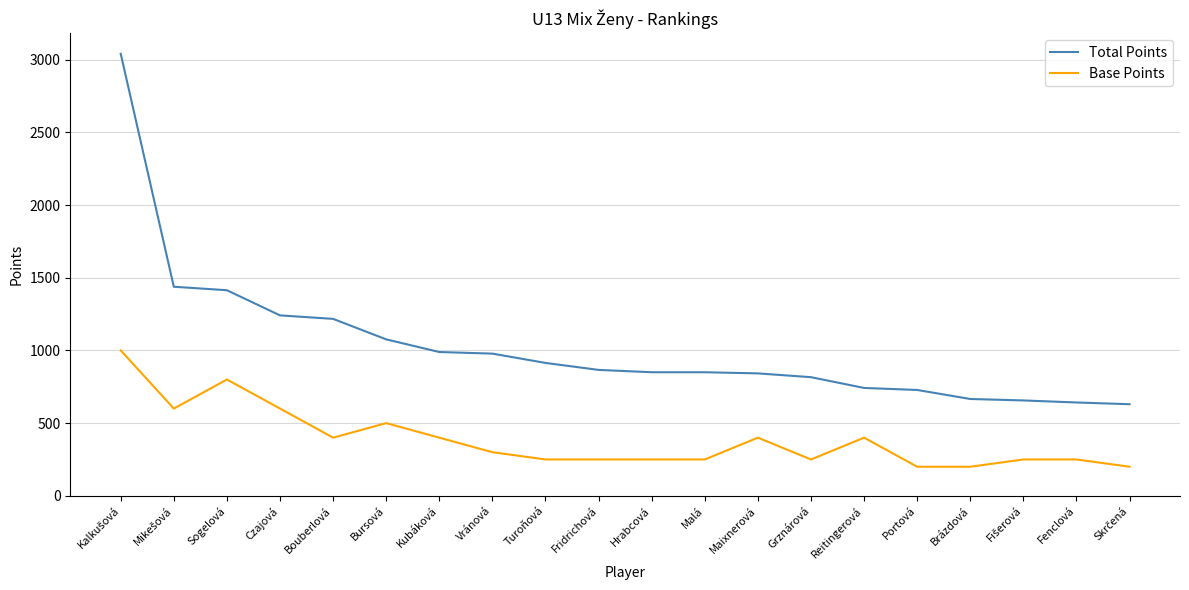

True or false: Base Points and Total Points cross at least once.

False